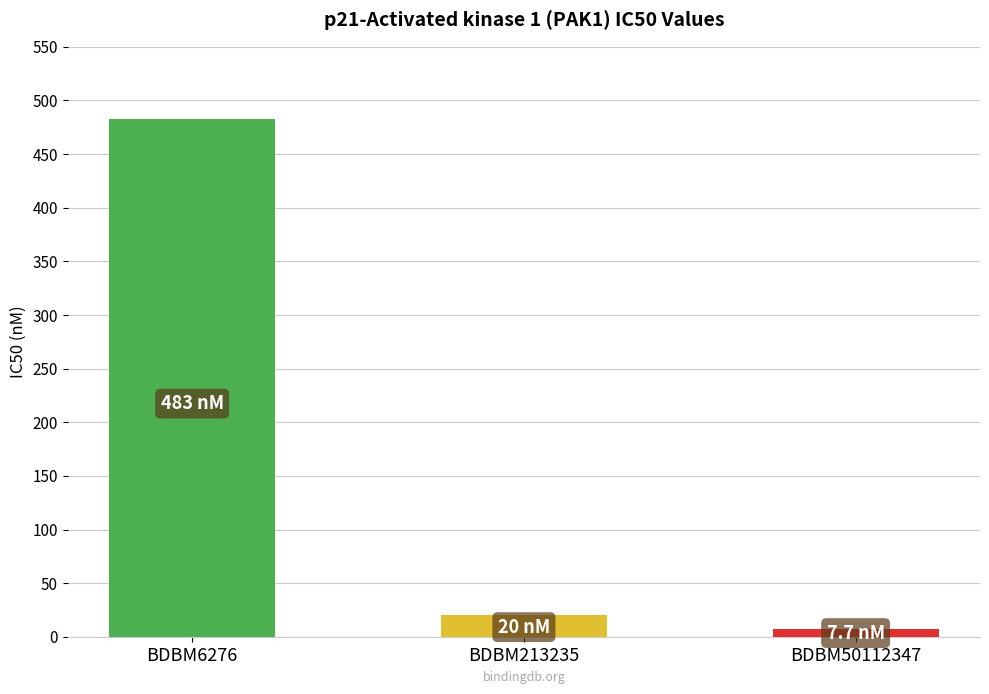

Is it true that the value at BDBM6276 is 483.0?

True